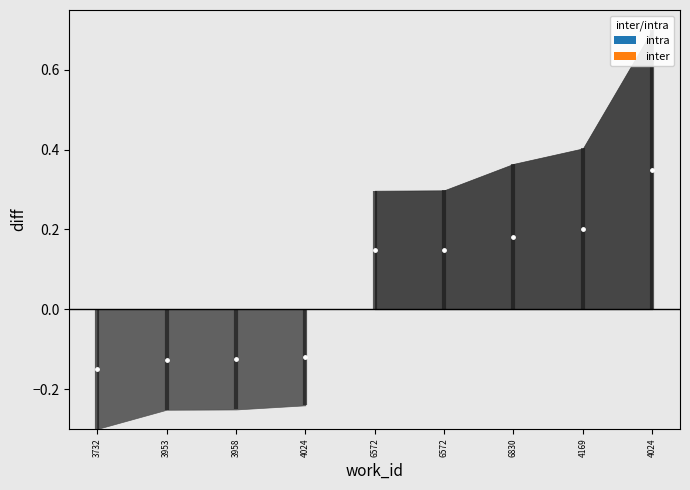

What is the change in value from 3958 to 6572?

+0.3